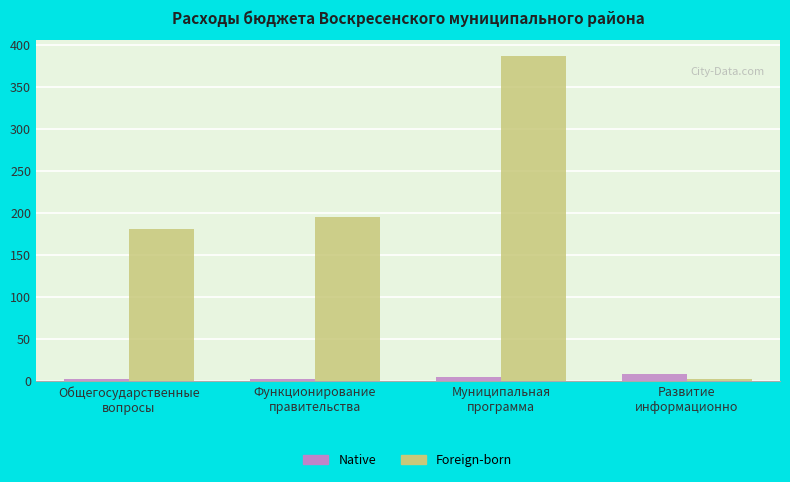

How many categories are shown in the chart?

4